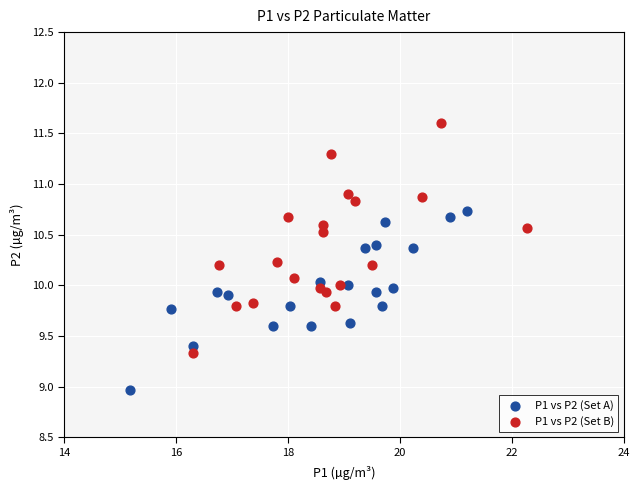

Which series has the widest spread of Y values?

P1 vs P2 (Set B)